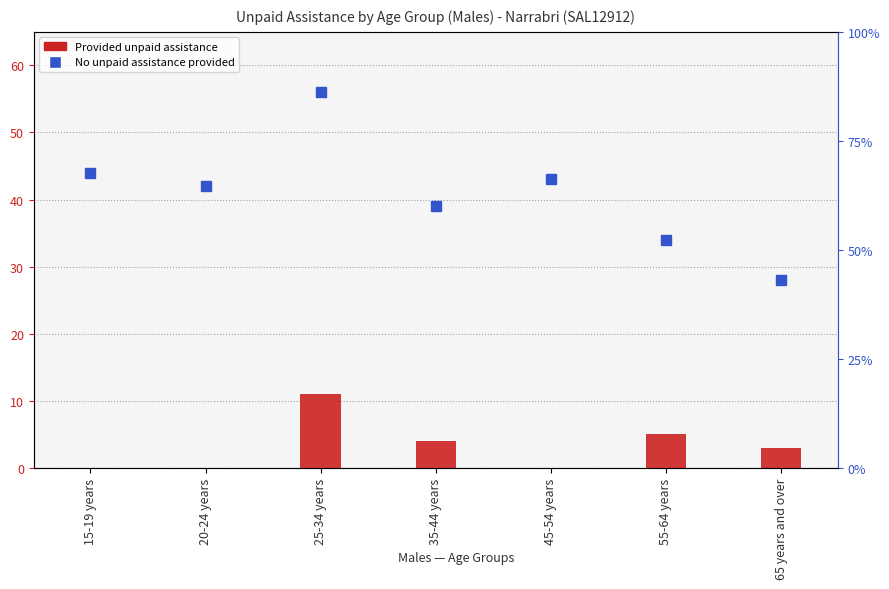

At which label does the data first exceed 3?

25-34 years